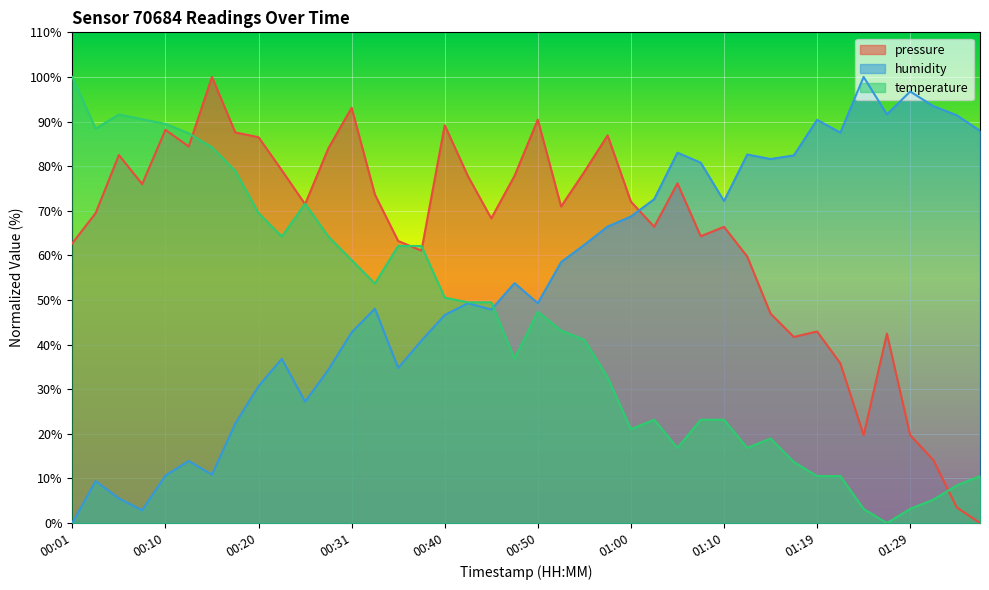

True or false: temperature and pressure intersect in this chart.

True